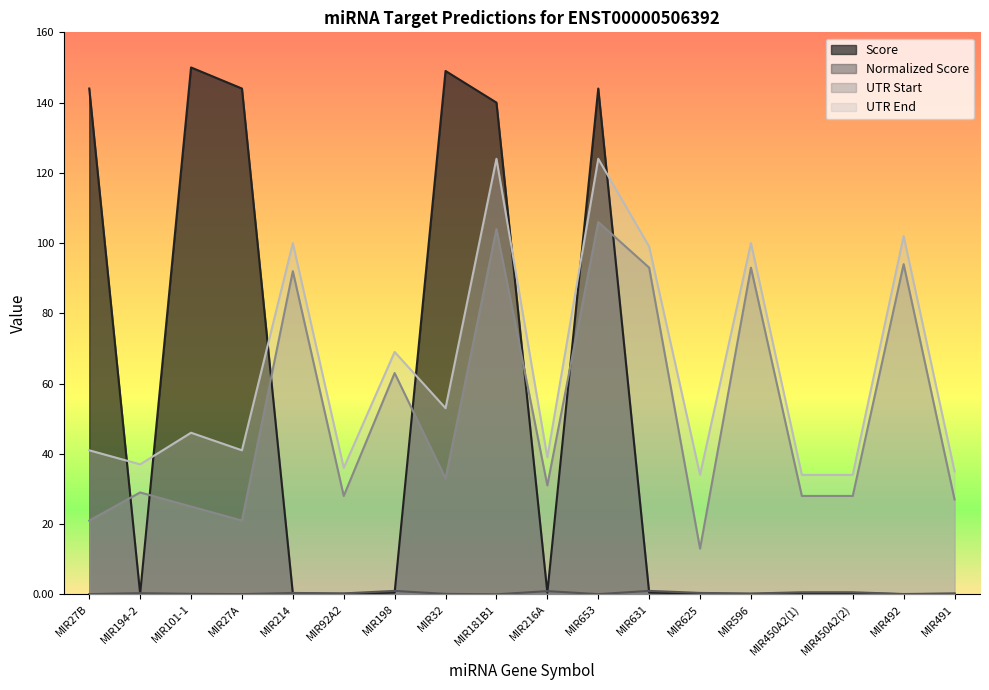

How many lines are shown in the chart?

4